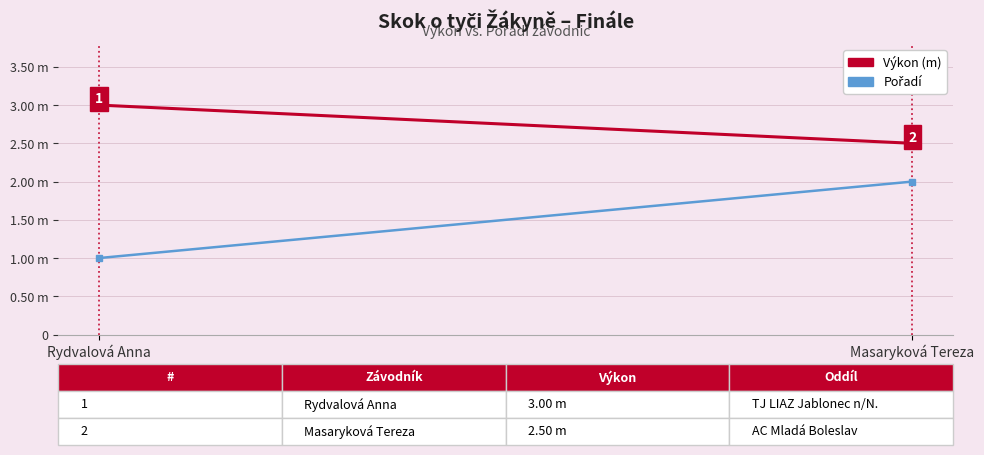

At how many categories does at least one series exceed 2?

2